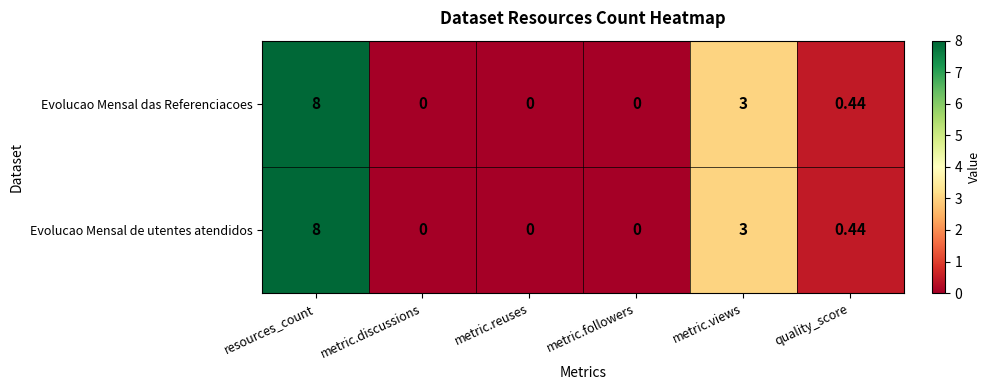

Which category has the highest value in the Evolucao Mensal das Referenciacoes series?

resources_count